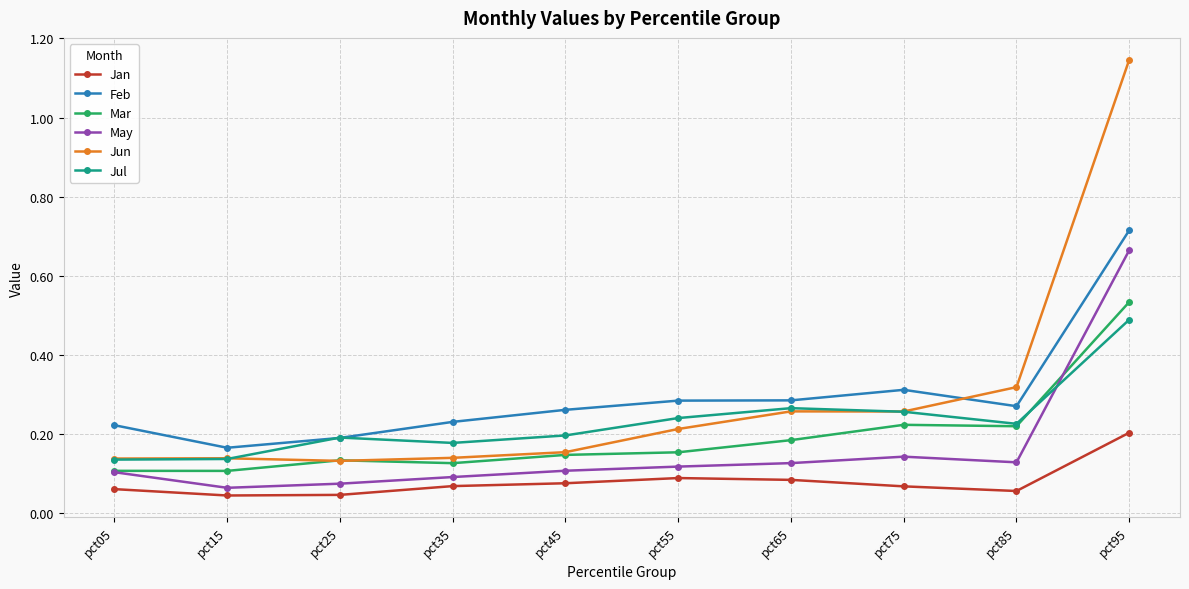

Is the value of Feb at pct65 greater than the value of May at pct05?

Yes